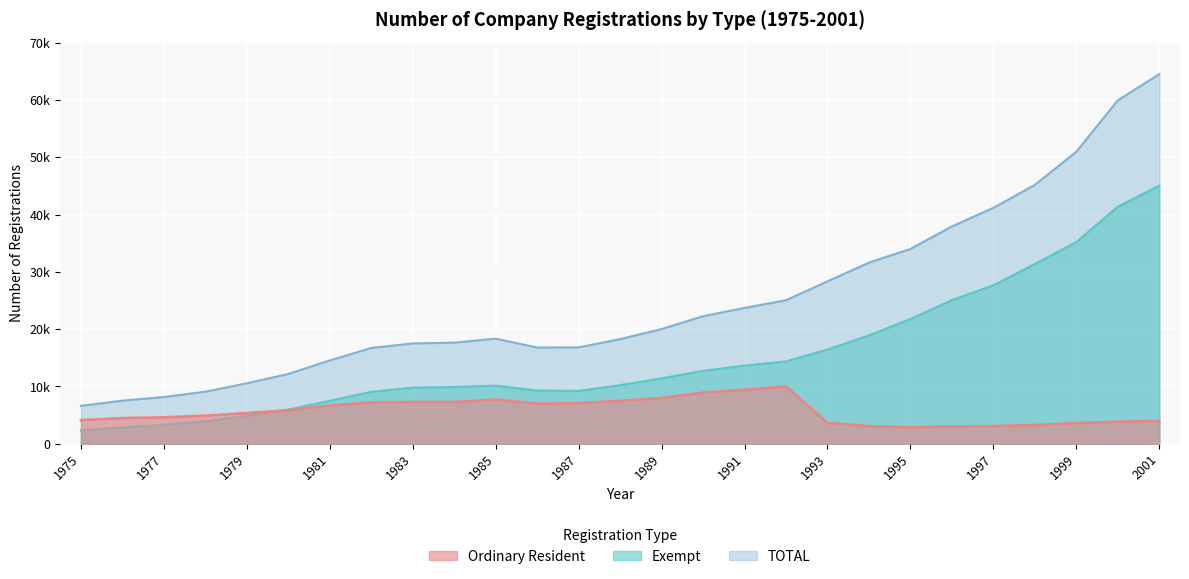

What is the value of the TOTAL point at the 24th from the left?

45169